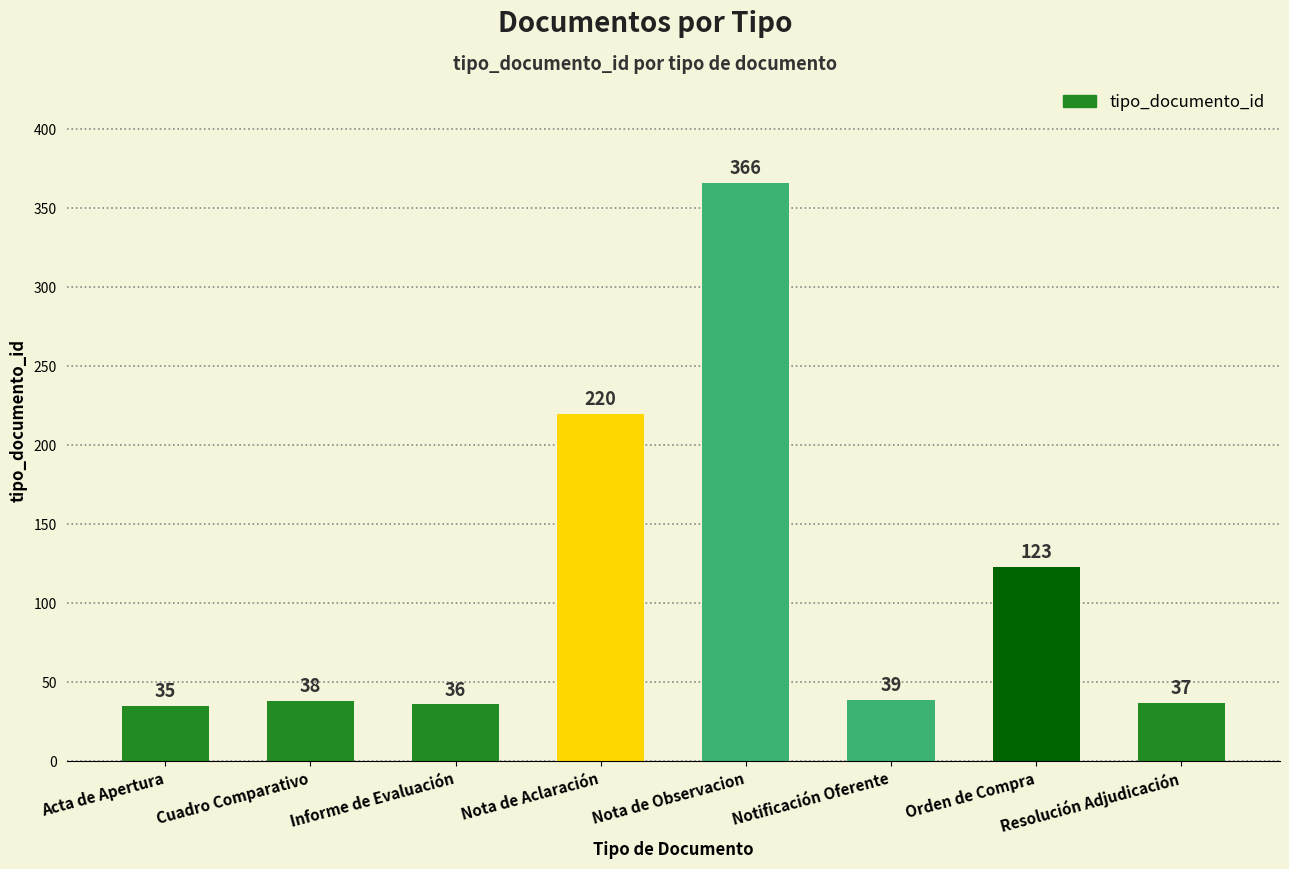

List the labels in order of value, smallest first.

Acta de Apertura, Informe de Evaluación, Resolución Adjudicación, Cuadro Comparativo, Notificación Oferente, Orden de Compra, Nota de Aclaración, Nota de Observacion